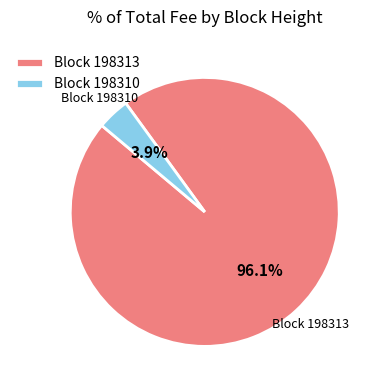

To the nearest percent, what is the difference between the largest and smallest slice percentages?

92%